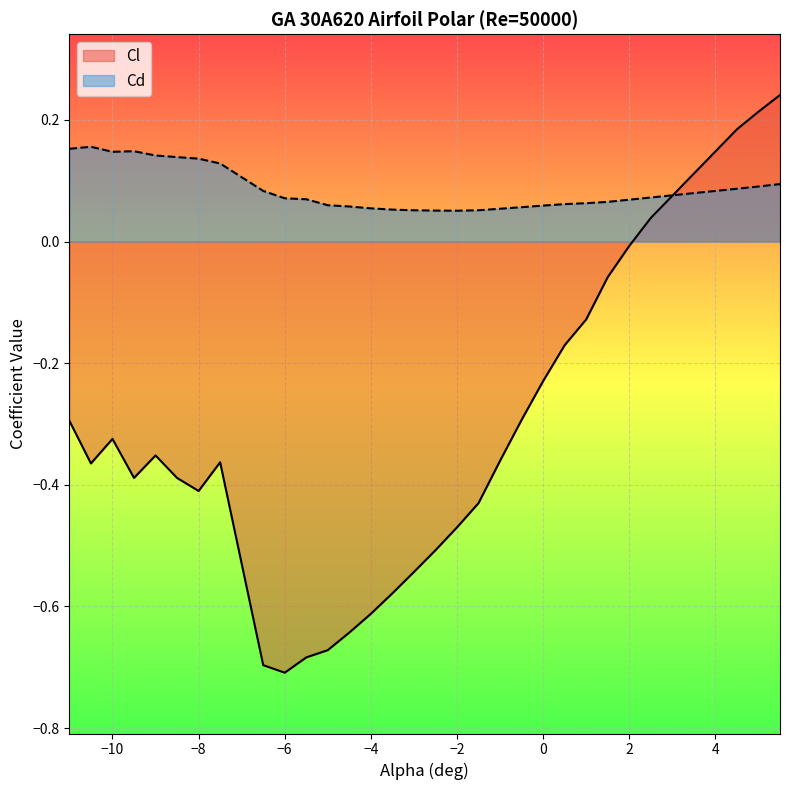

The value of Cl at 2 is -0.0. True or false?

True